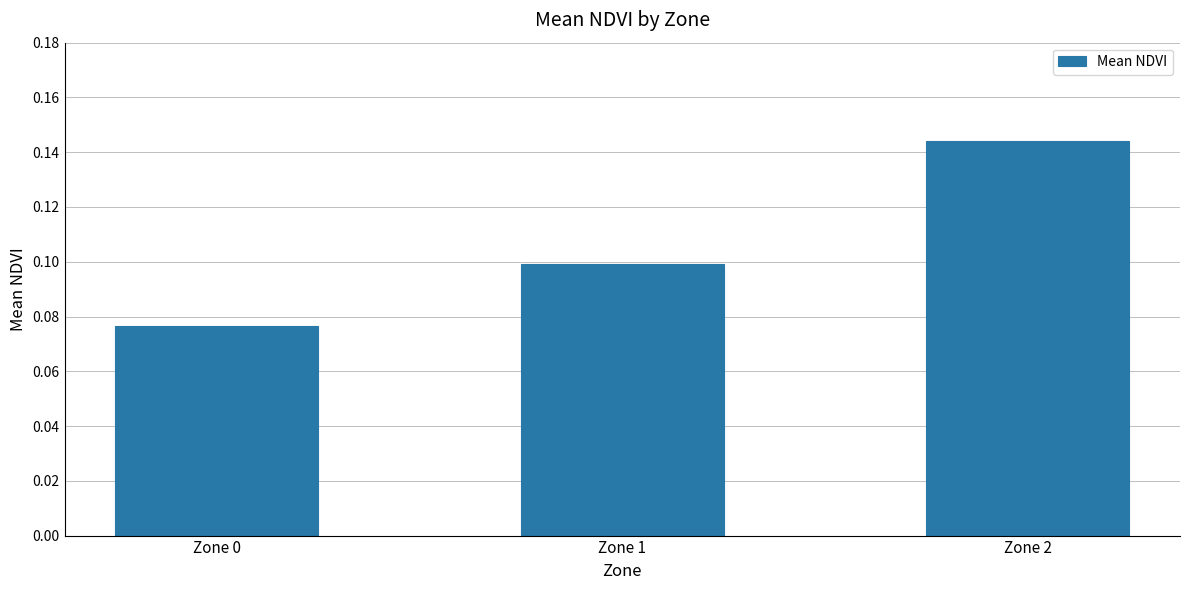

How many categories are shown in the chart?

3